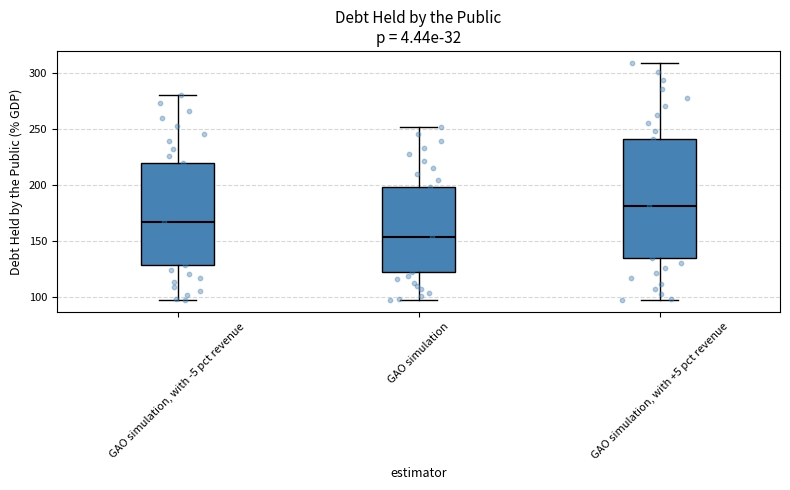

Reading left to right, read every box against the y-axis: the position of its median line, the range the box covers, and the ends of its whiskers. The values are not printed on the chart, so give them approximately, as read against the axis.

GAO simulation, with -5 pct revenue: median 165, box 130 to 220, whiskers 95 to 280
GAO simulation: median 155, box 120 to 200, whiskers 95 to 250
GAO simulation, with +5 pct revenue: median 180, box 135 to 240, whiskers 95 to 310